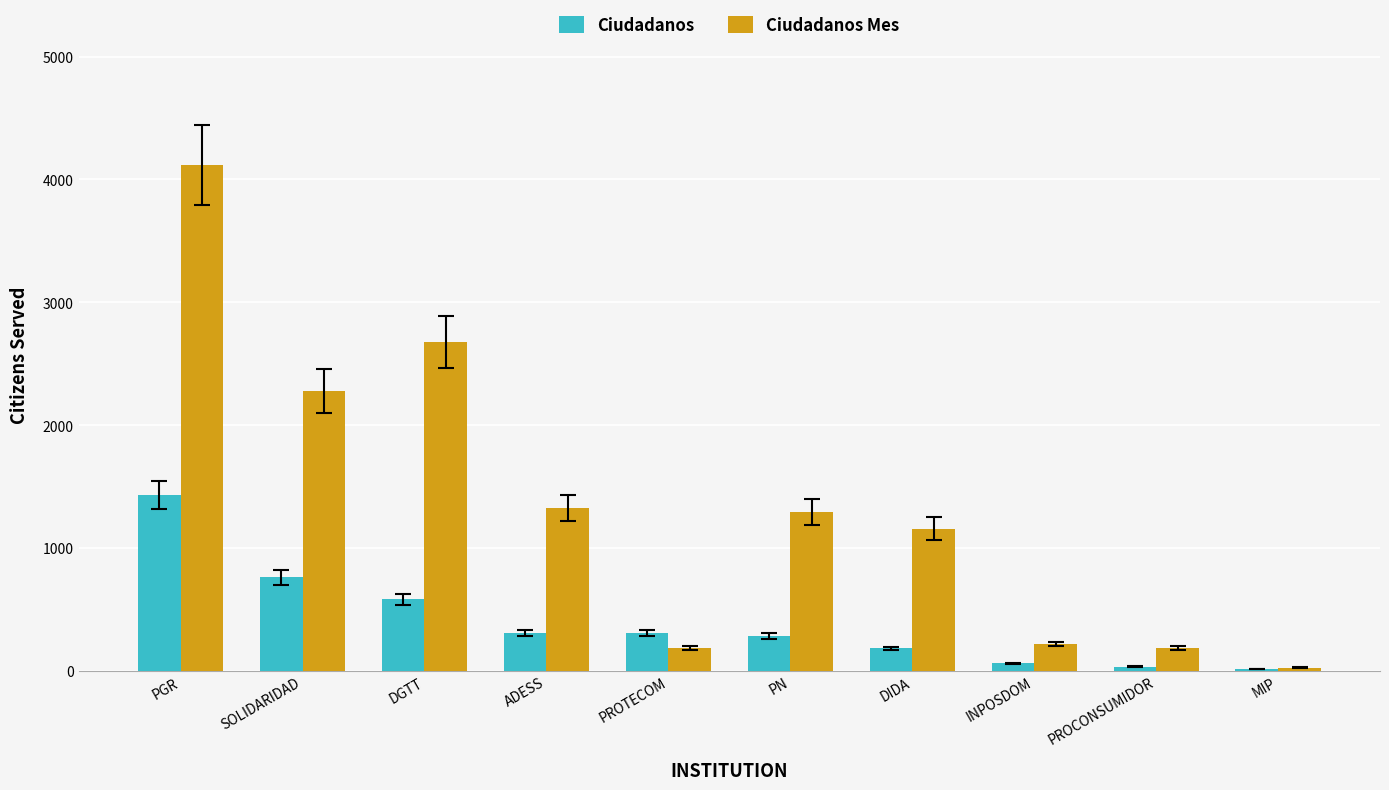

How many data points does each series have?

10